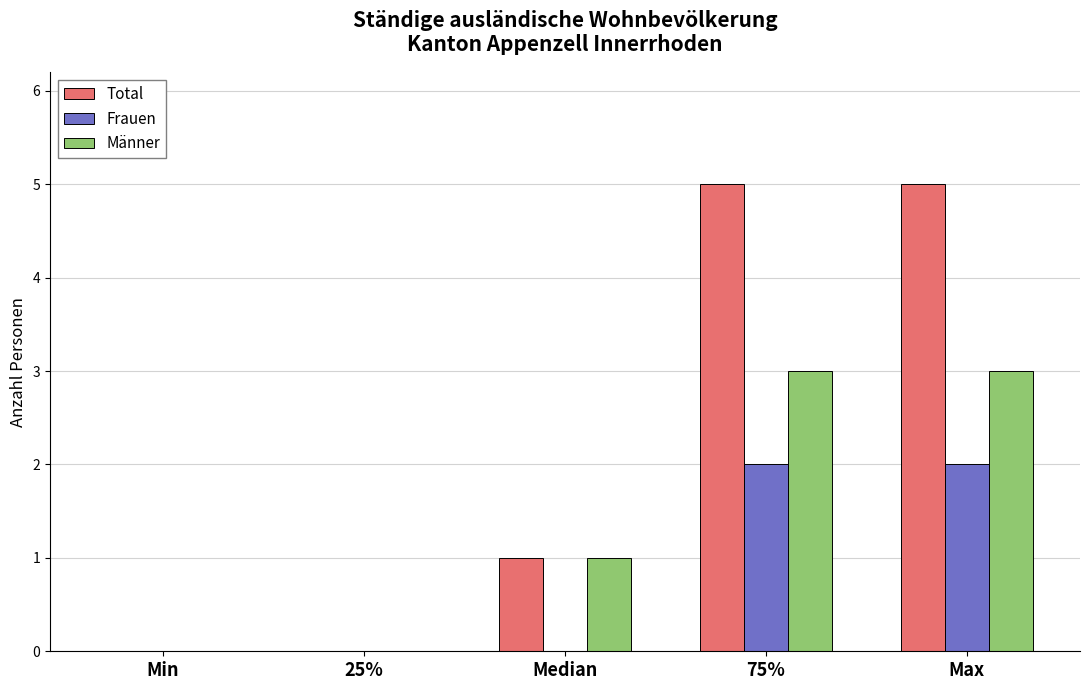

Reading left to right, transcribe all the data shown in this chart.

Total: Min=0	25%=0	Median=1	75%=5	Max=5
Frauen: Min=0	25%=0	Median=0	75%=2	Max=2
Männer: Min=0	25%=0	Median=1	75%=3	Max=3